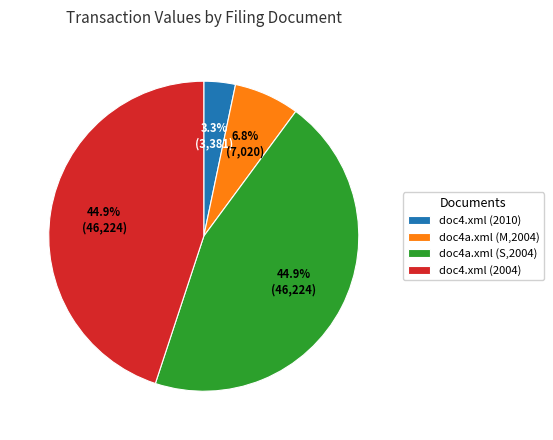

Is doc4a.xml (S,2004) the majority of the pie?

No